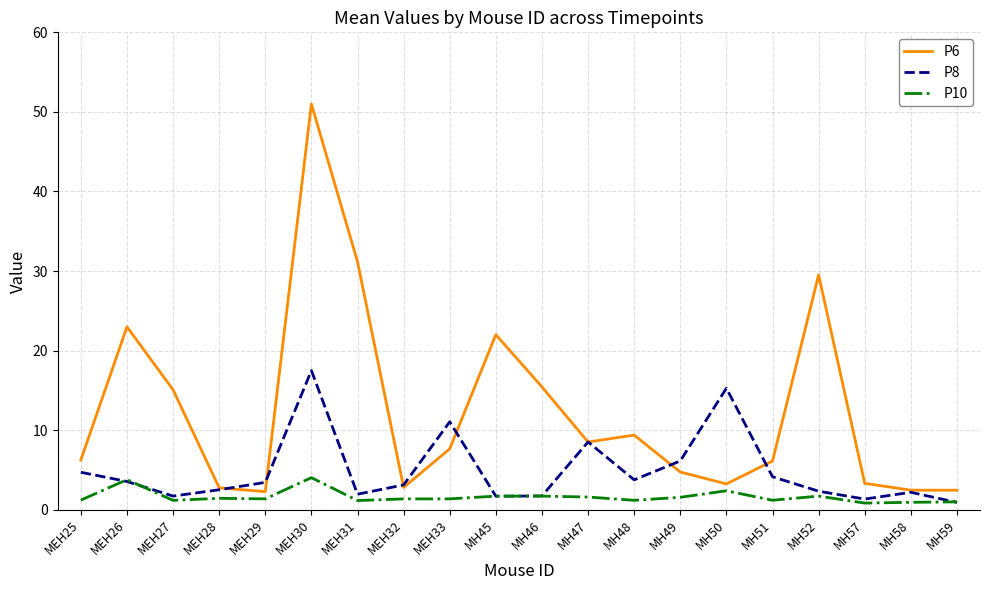

Between MEH30 and MH59, which series saw the biggest shift?

P6